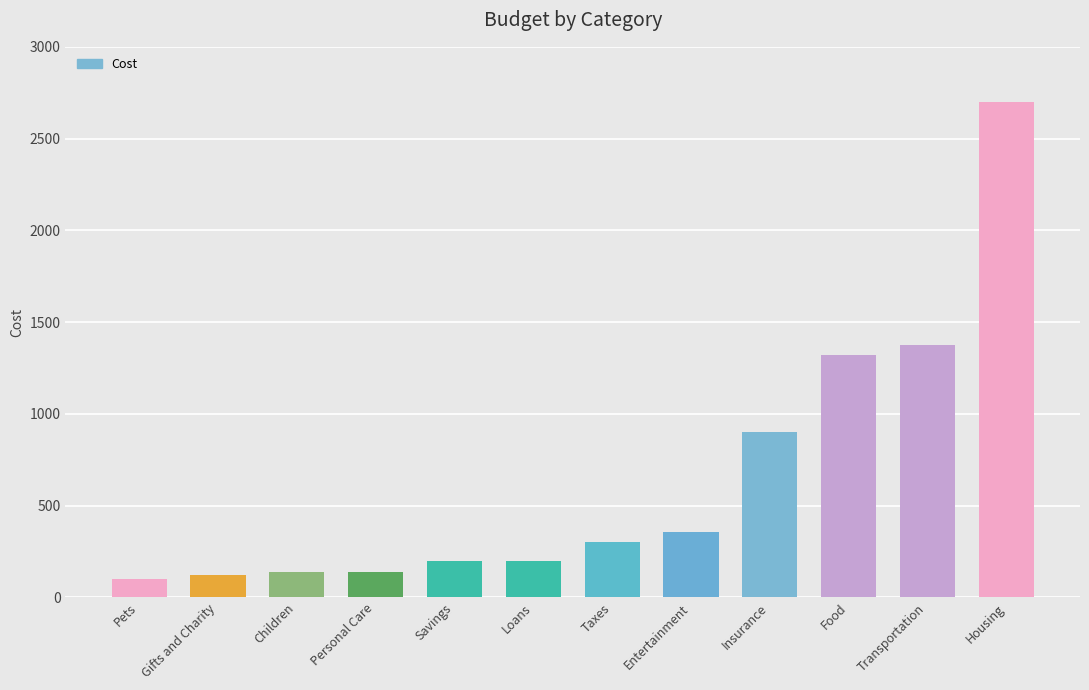

What is the difference between the maximum and minimum values?

2602